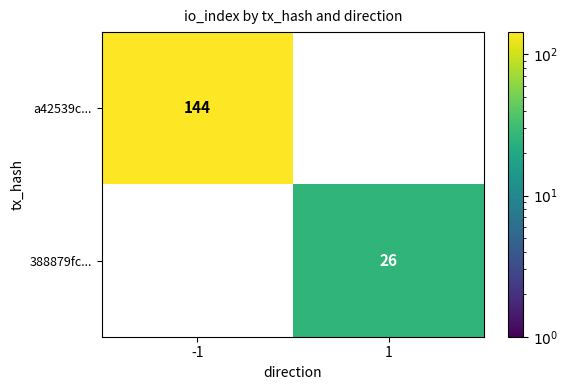

What is the maximum value for a42539c...?

144